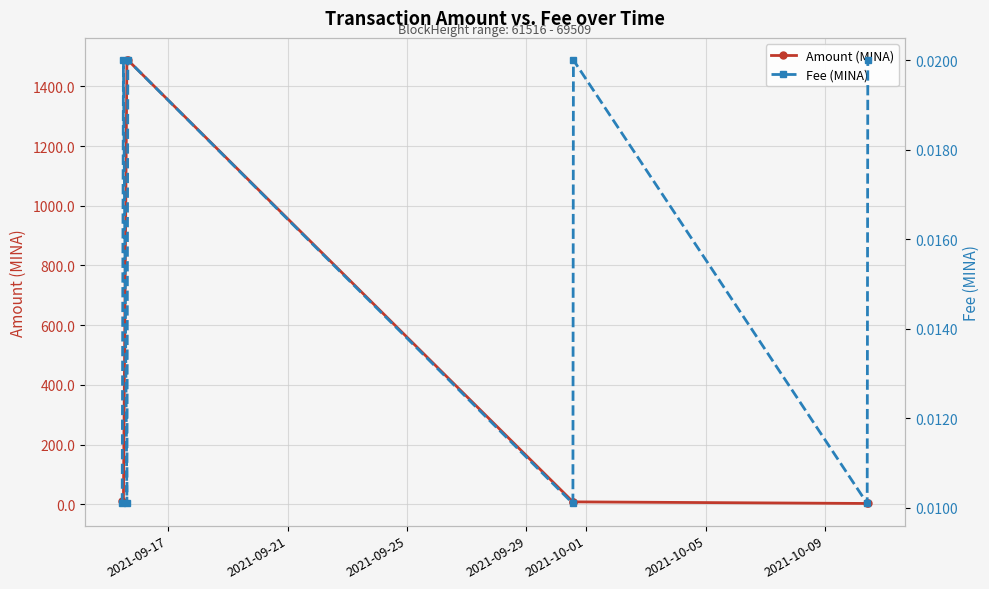

How many interior local peaks does the Amount (MINA) series have?

1